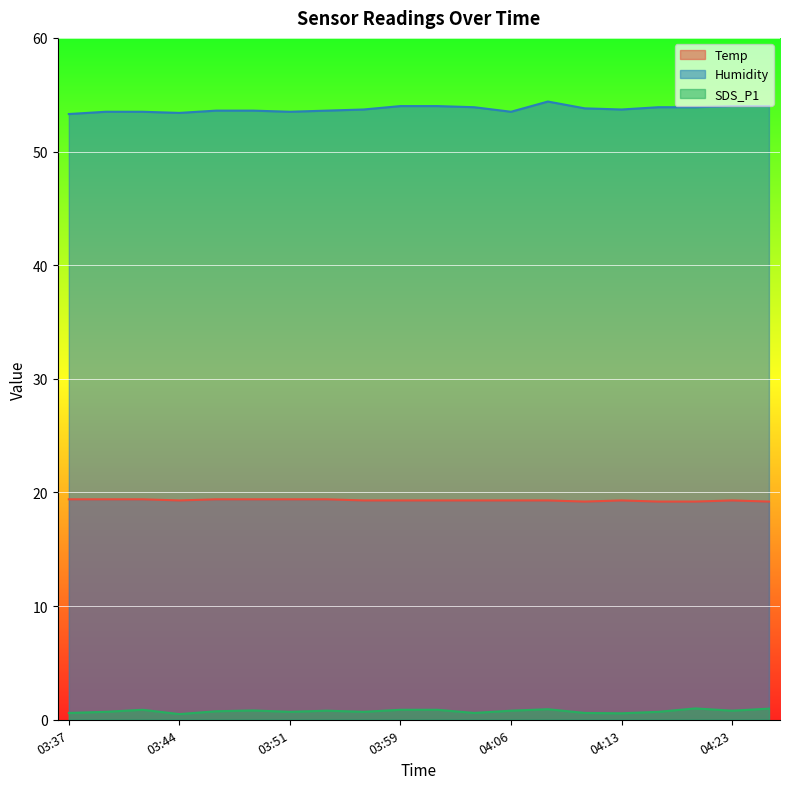

What is the difference between the SDS_P1 values at 04:13 and 04:23?

0.2